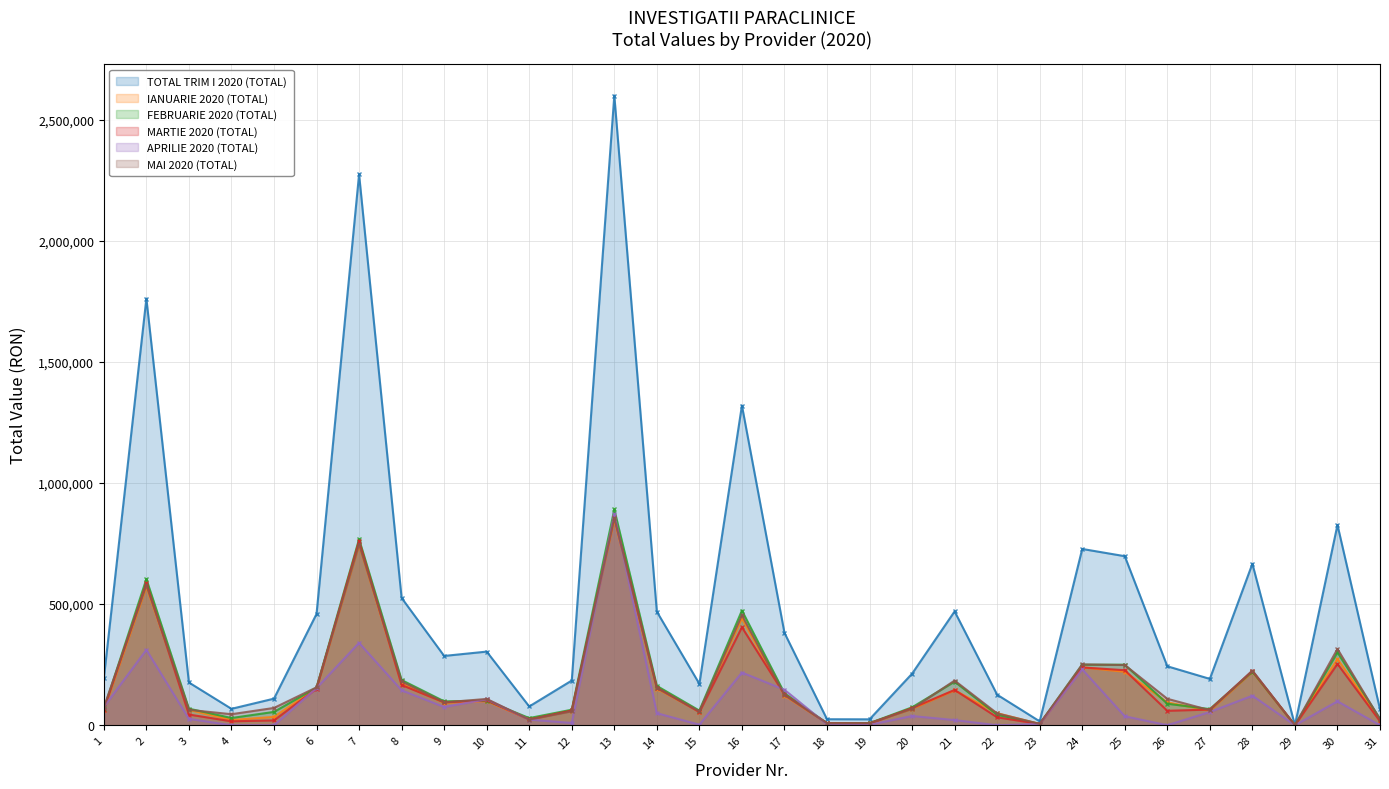

Where is the first local maximum for APRILIE 2020 (TOTAL)?

2